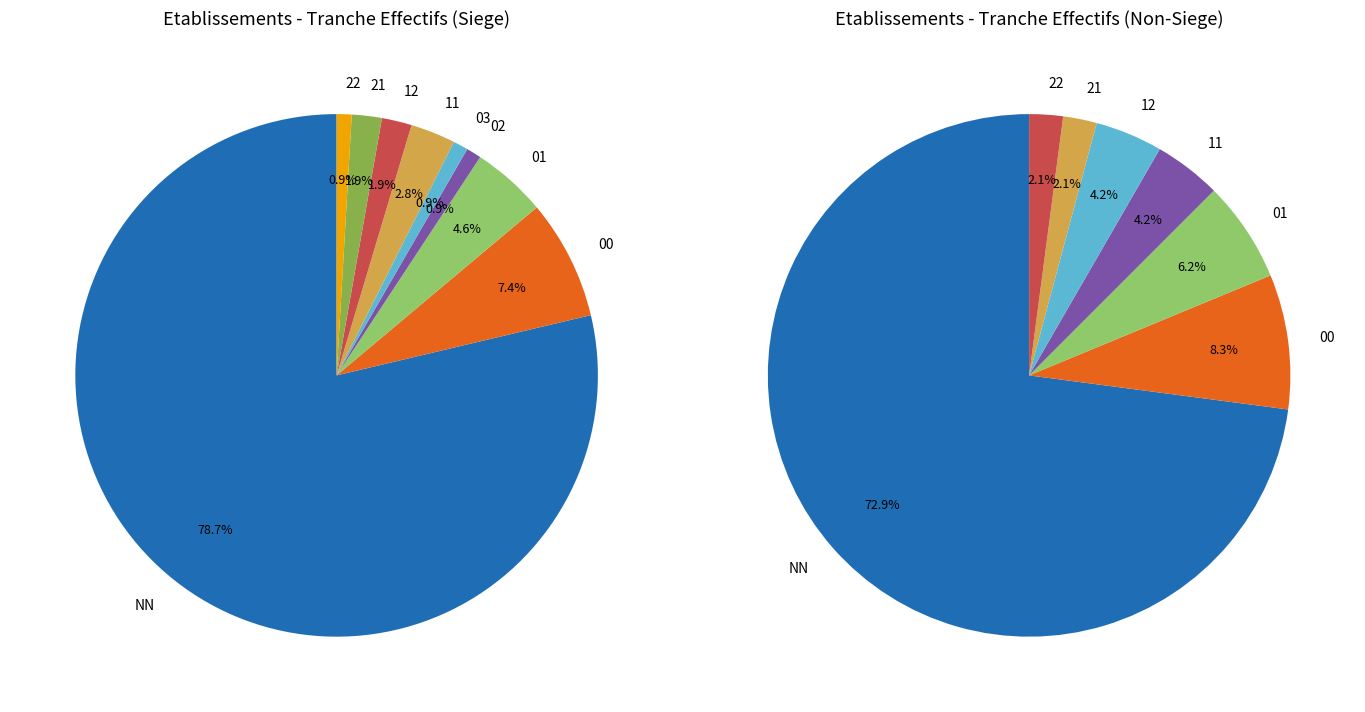

Does any single category account for the majority?

Yes